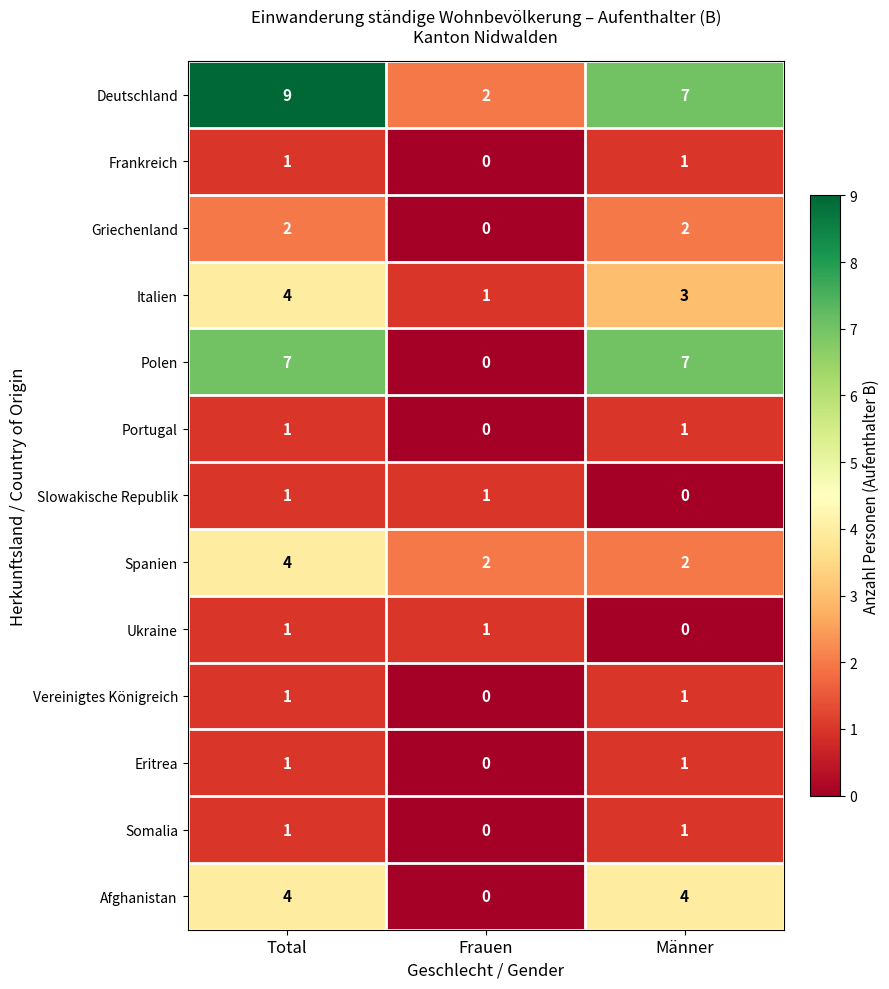

Rank the categories by Italien value from highest to lowest.

Total, Männer, Frauen